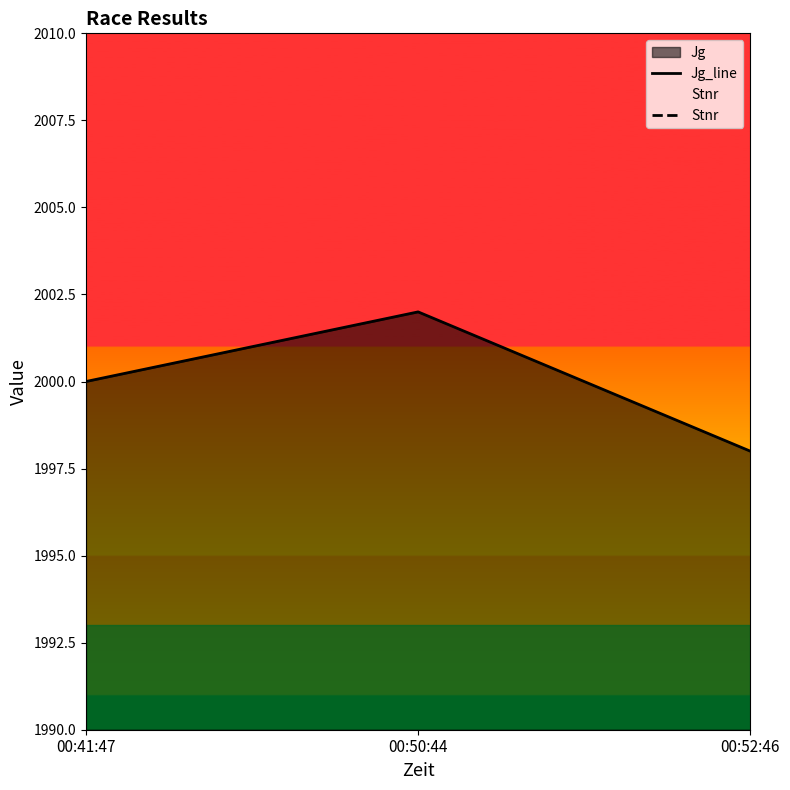

What is the difference between the Jg_line values at 00:52:46 and 00:41:47?

2